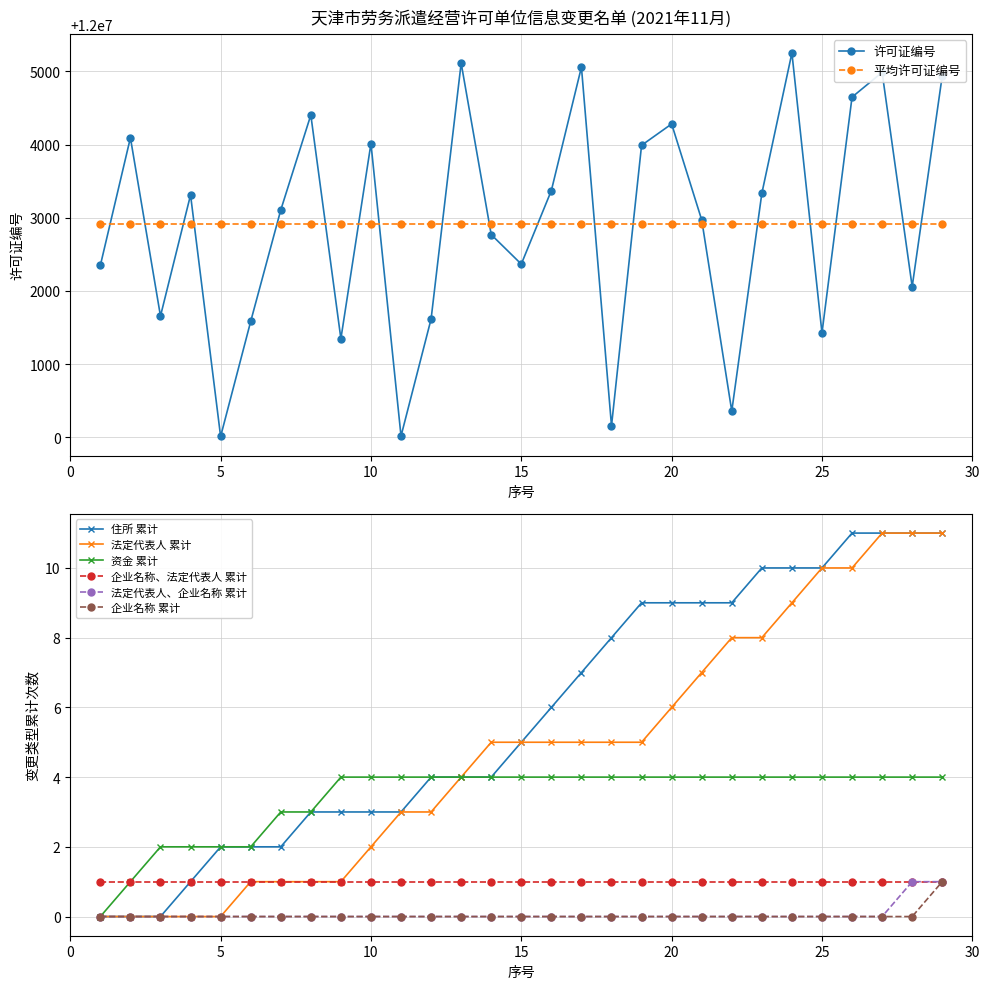

In 许可证编号, how many points are higher than both neighbors (excluding endpoints)?

9